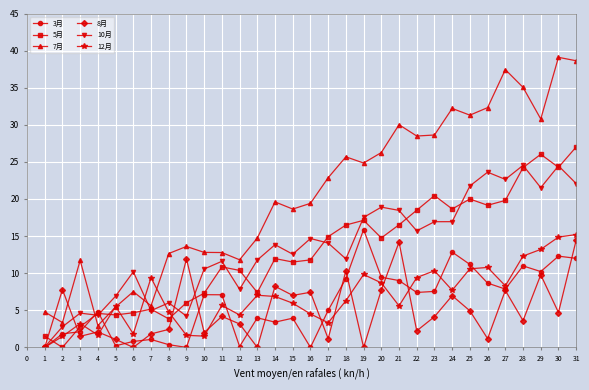

What is the value of the 3月 point at the 7th from the left?

1.1